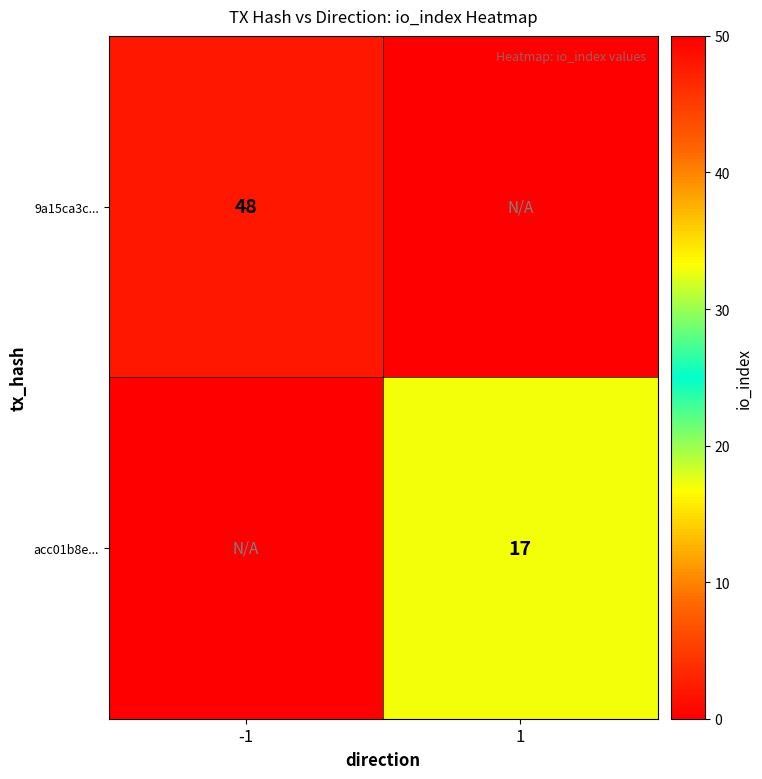

Which category has the lowest value across all series?

1